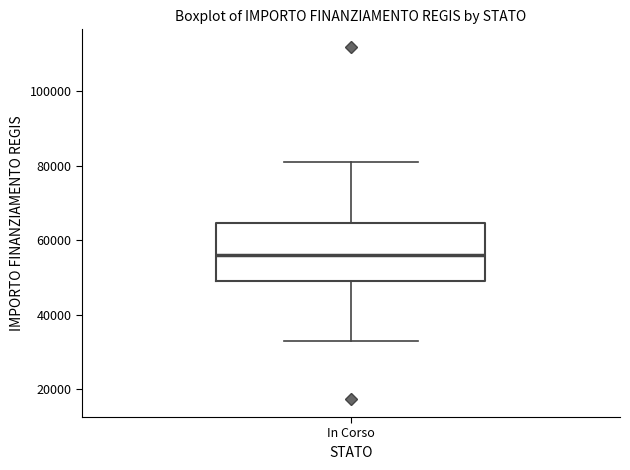

Read this box plot against the y-axis: the position of the median line, the range covered by the box, and the ends of both whiskers. The values are not printed on the chart, so give them approximately, as read against the axis.

median 56000, box 50000 to 64000, whiskers 32000 to 80000